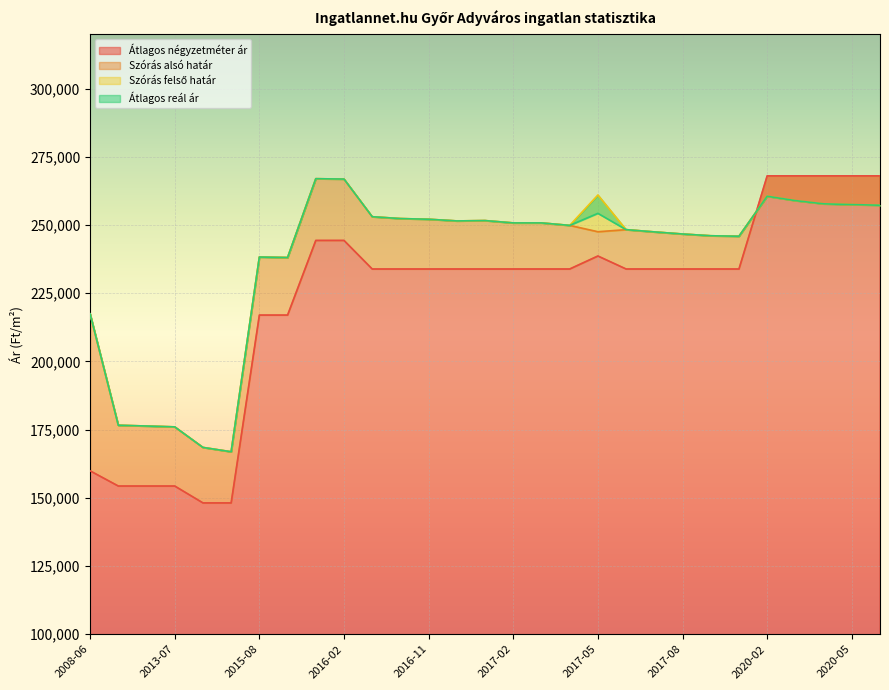

What is the value of the Szórás felső határ point at the 19th from the left?

260997